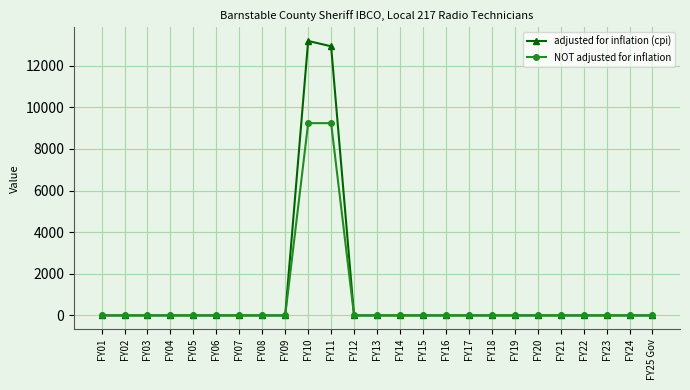

Reading left to right, what are all the values shown in this chart?

adjusted for inflation (cpi): FY01=0	FY02=0	FY03=0	FY04=0	FY05=0	FY06=0	FY07=0	FY08=0	FY09=0	FY10=13190	FY11=12934	FY12=0	FY13=0	FY14=0	FY15=0	FY16=0	FY17=0	FY18=0	FY19=0	FY20=0	FY21=0	FY22=0	FY23=0	FY24=0	FY25 Gov=0
NOT adjusted for inflation: FY01=0	FY02=0	FY03=0	FY04=0	FY05=0	FY06=0	FY07=0	FY08=0	FY09=0	FY10=9241	FY11=9241	FY12=0	FY13=0	FY14=0	FY15=0	FY16=0	FY17=0	FY18=0	FY19=0	FY20=0	FY21=0	FY22=0	FY23=0	FY24=0	FY25 Gov=0